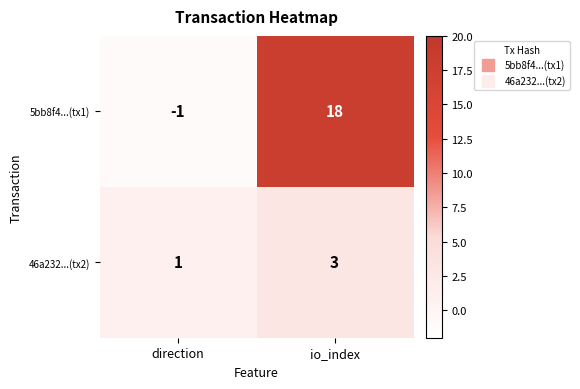

What is the sum of all 5bb8f4...(tx1) values?

17